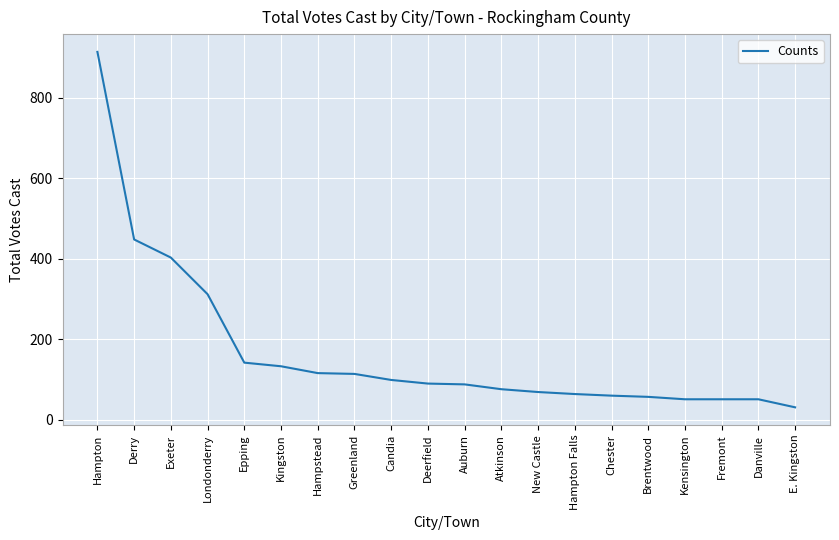

What position from the left is E. Kingston?

20